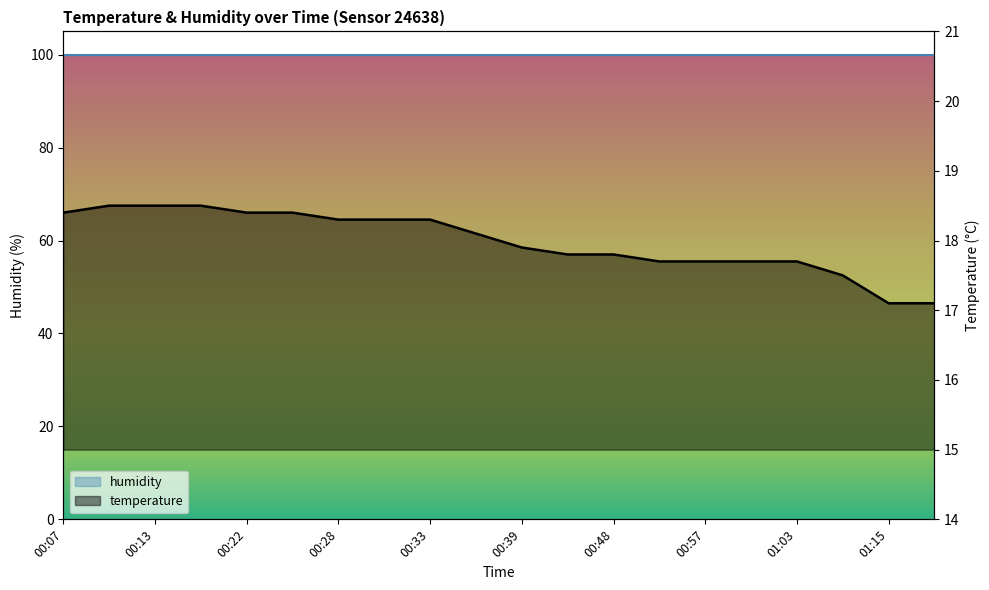

Reading right to left, transcribe all the data shown in this chart.

01:18=17.1	01:15=17.1	01:06=17.5	01:03=17.7	01:00=17.7	00:57=17.7	00:51=17.7	00:48=17.8	00:42=17.8	00:39=17.9	00:36=18.1	00:33=18.3	00:30=18.3	00:28=18.3	00:25=18.4	00:22=18.4	00:16=18.5	00:13=18.5	00:10=18.5	00:07=18.4